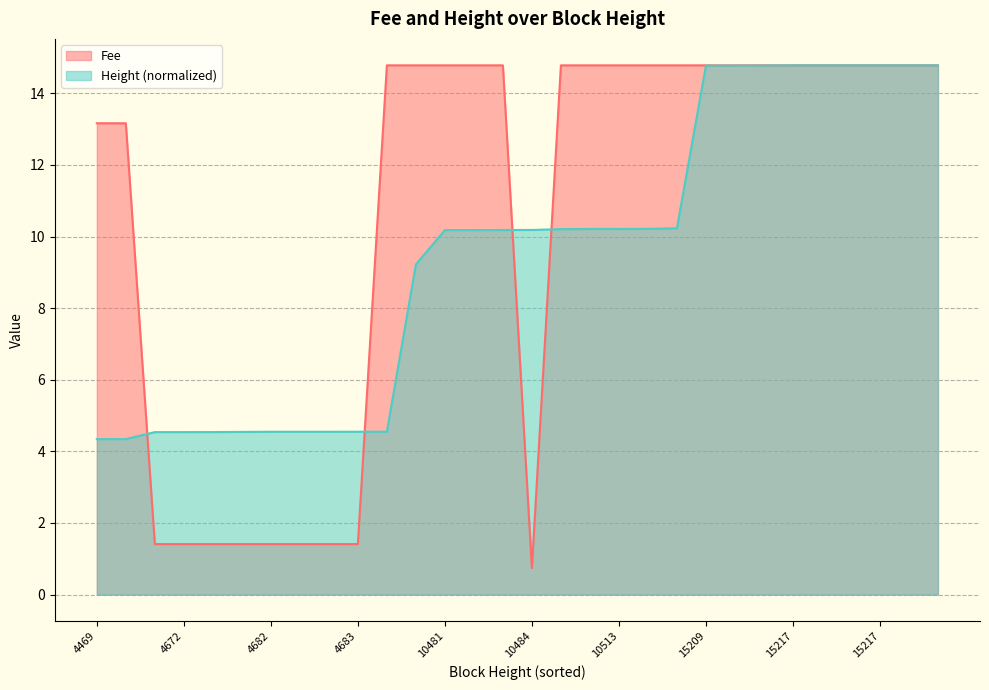

What is the lowest value of the Height series?

4.3